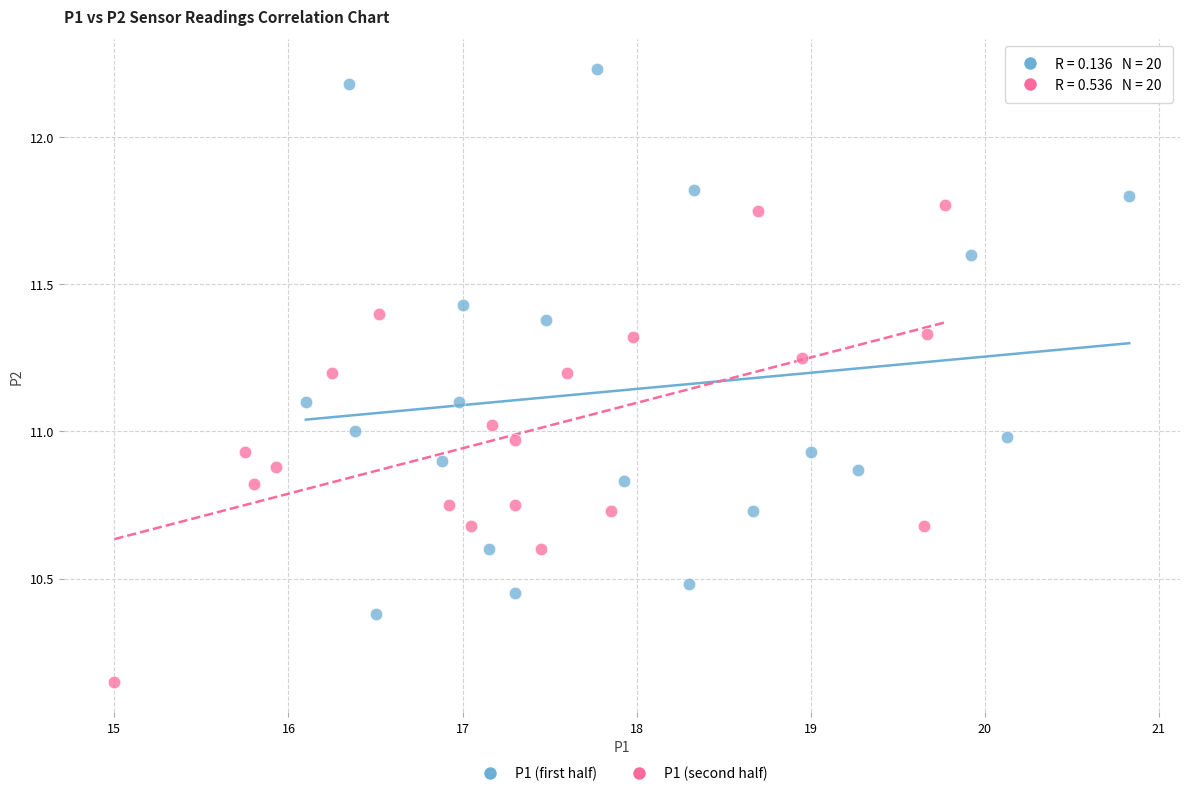

What are all the series names shown in the legend?

P1 (first half), P1 (second half)